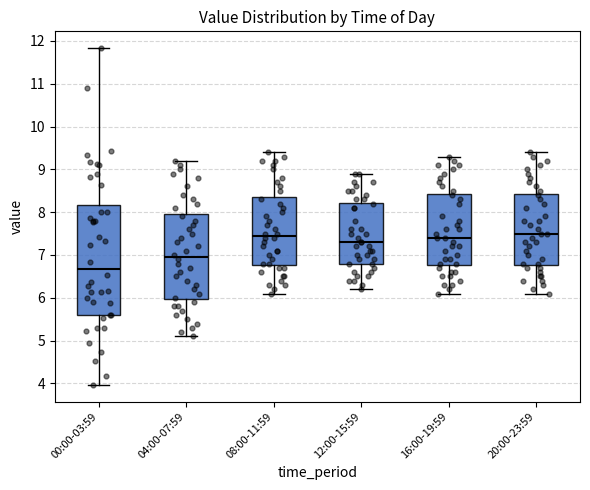

Where is the lower edge of the box for 08:00-11:59 on the y-axis? The values are not printed on the chart, so give them approximately, as read against the axis.

6.8